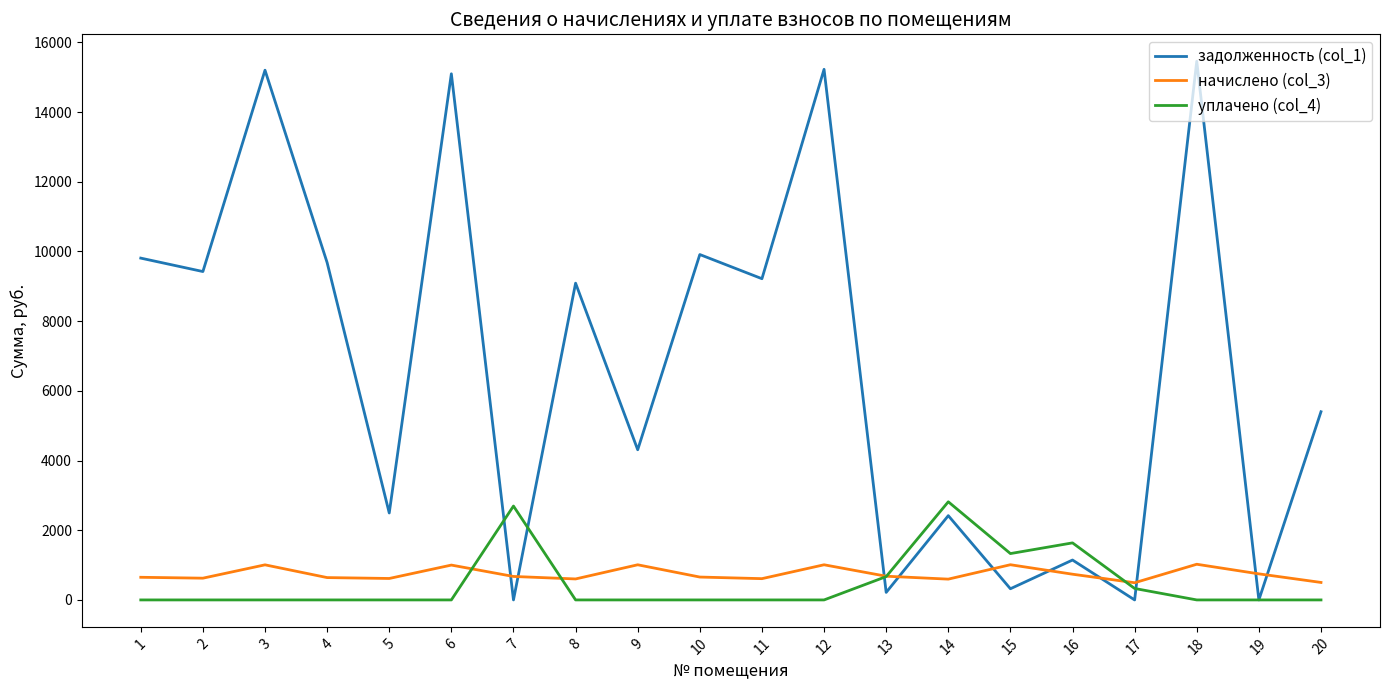

True or false: задолженность (col_1) has a value of 16406.0 at 2.

False